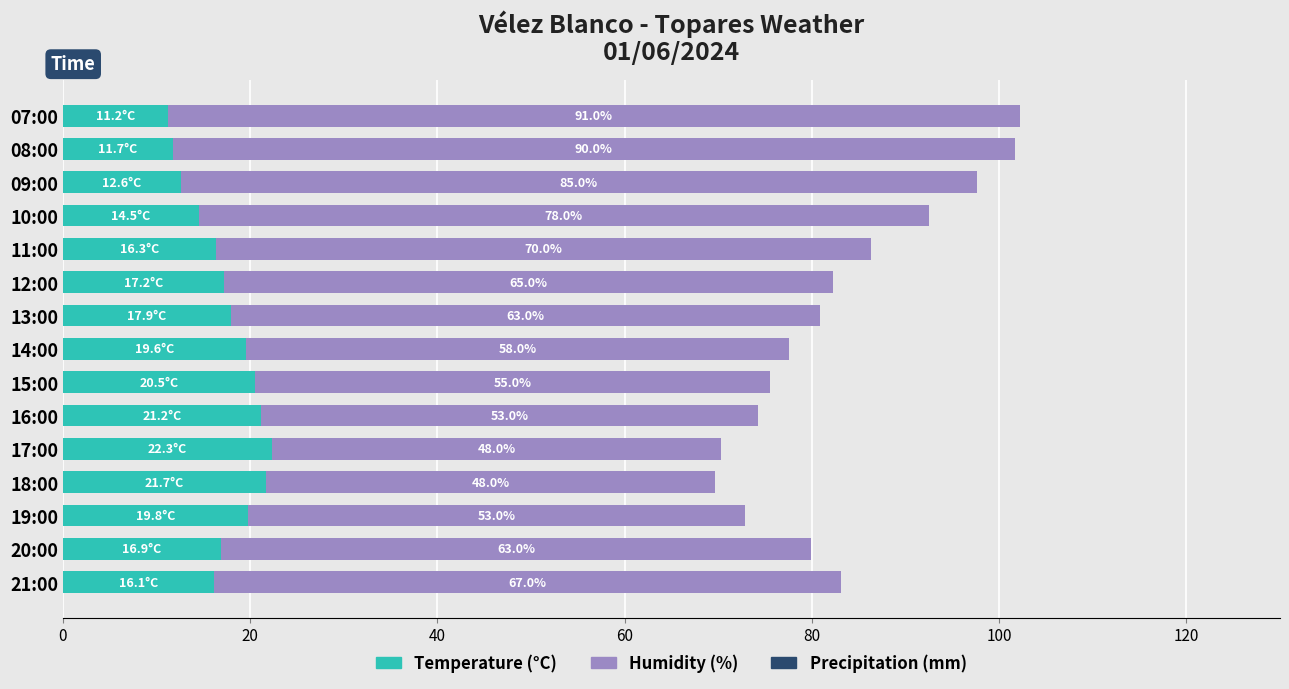

What is the minimum value for Temperature (°C)?

11.2